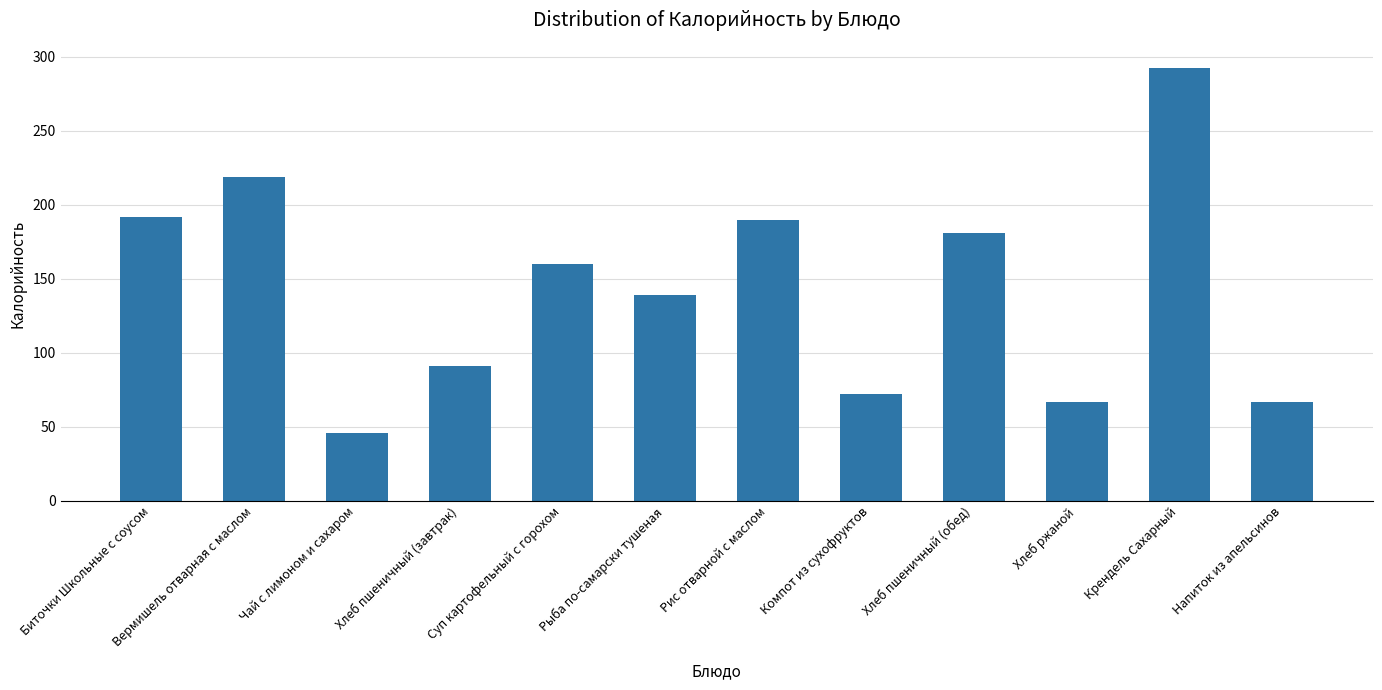

Is it true that the value at Вермишель отварная с маслом is 219?

True